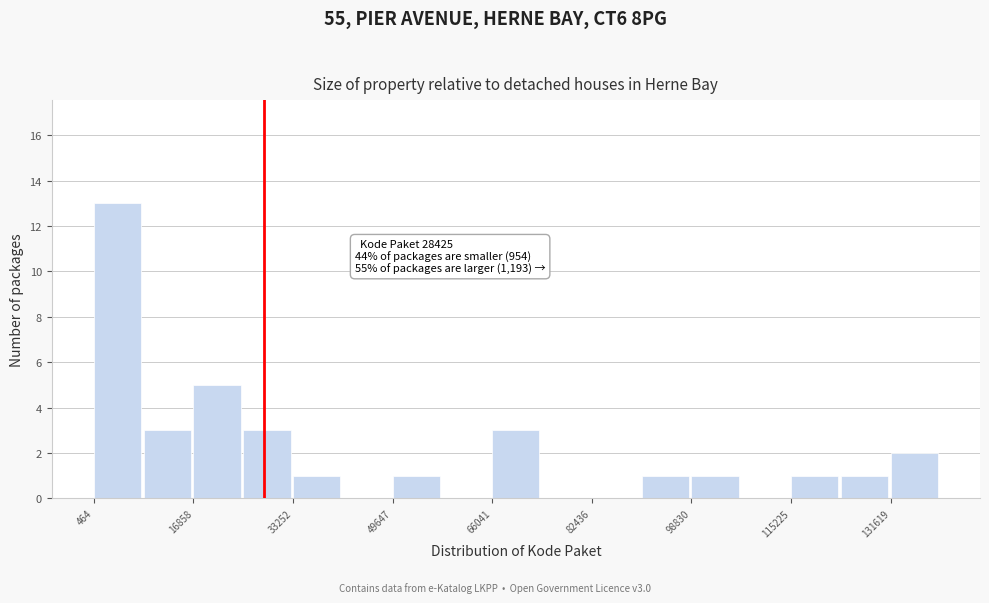

Over which range of the x-axis is the bar tallest?

0 to 8000